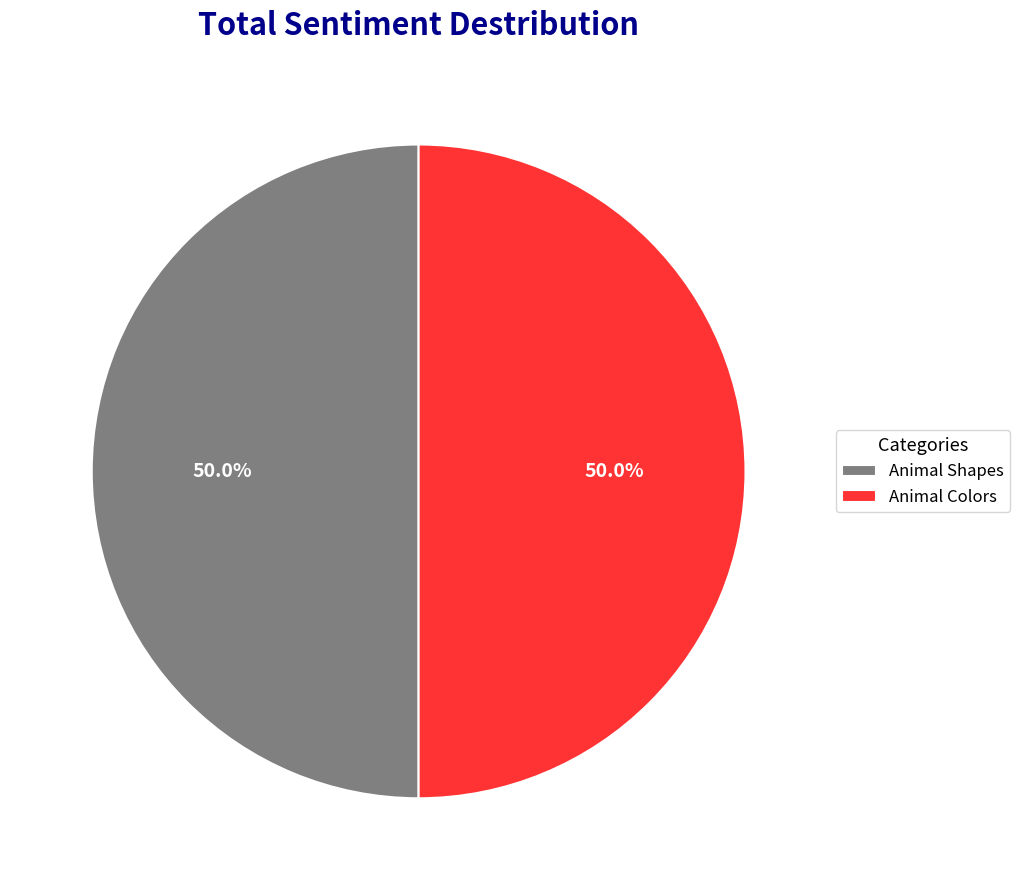

Is it true that Animal Shapes is 50% of the pie?

True